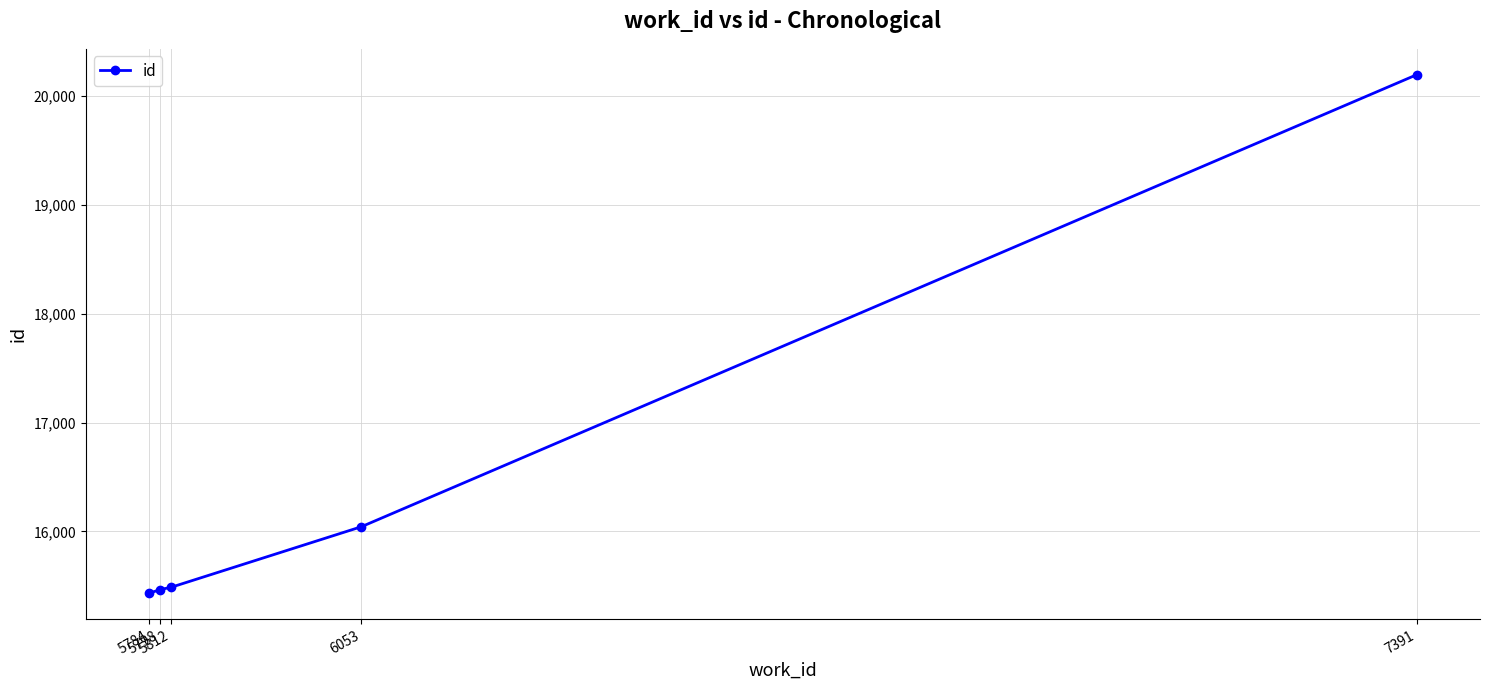

What is the difference between the second highest and second lowest values?

578